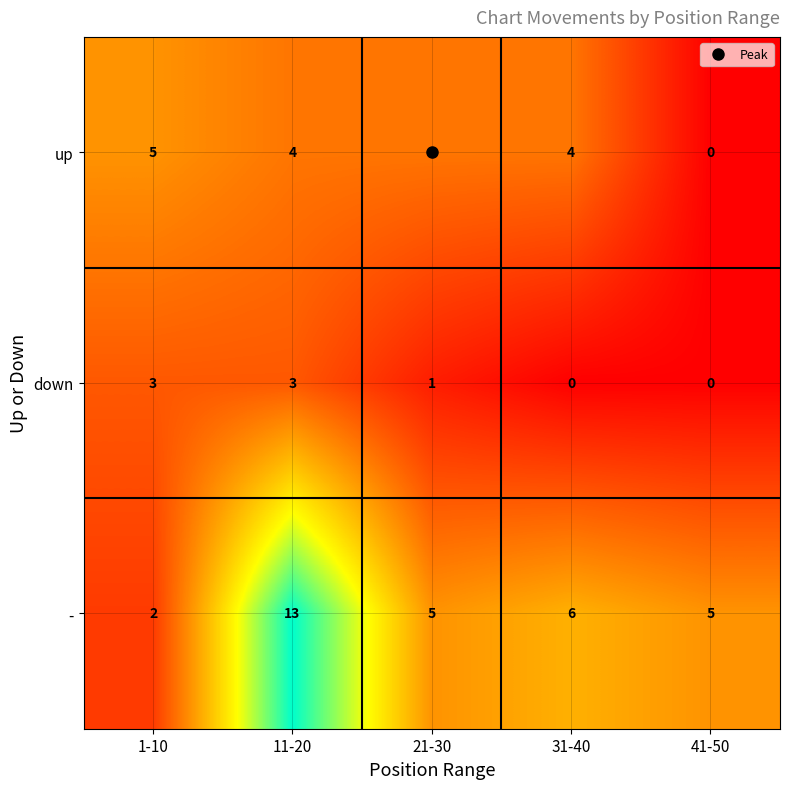

Where does the up series first go above 4?

1-10